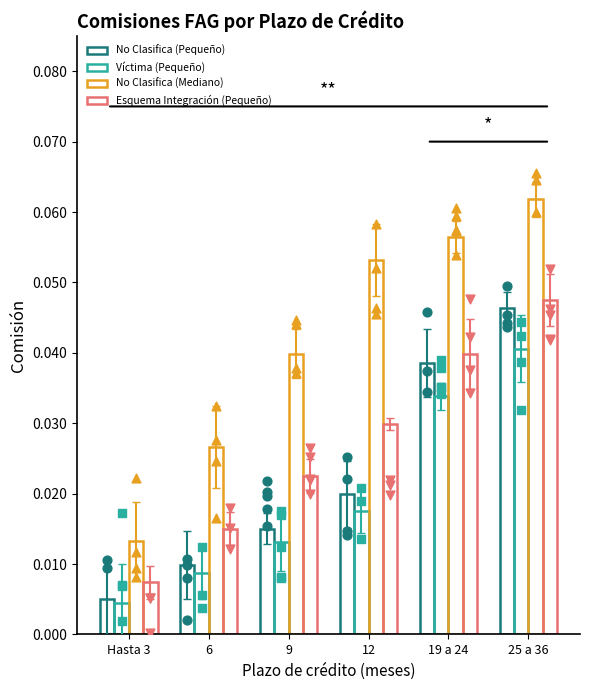

Which series has the widest spread of Y values?

No Clasifica (Mediano)